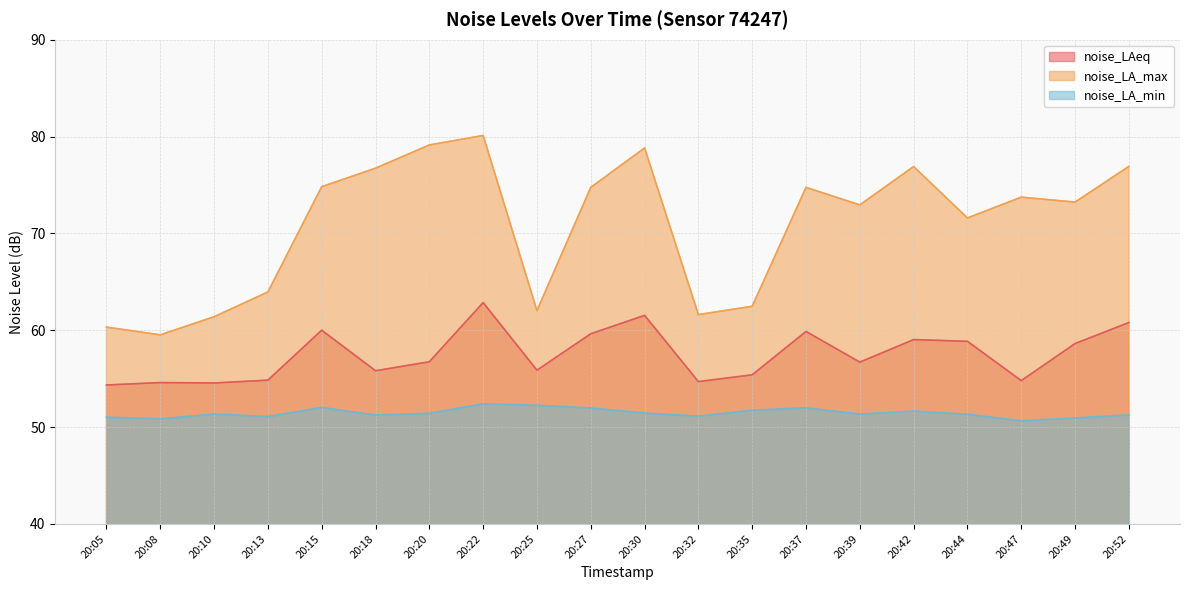

True or false: noise_LA_min and noise_LAeq cross at least once.

False